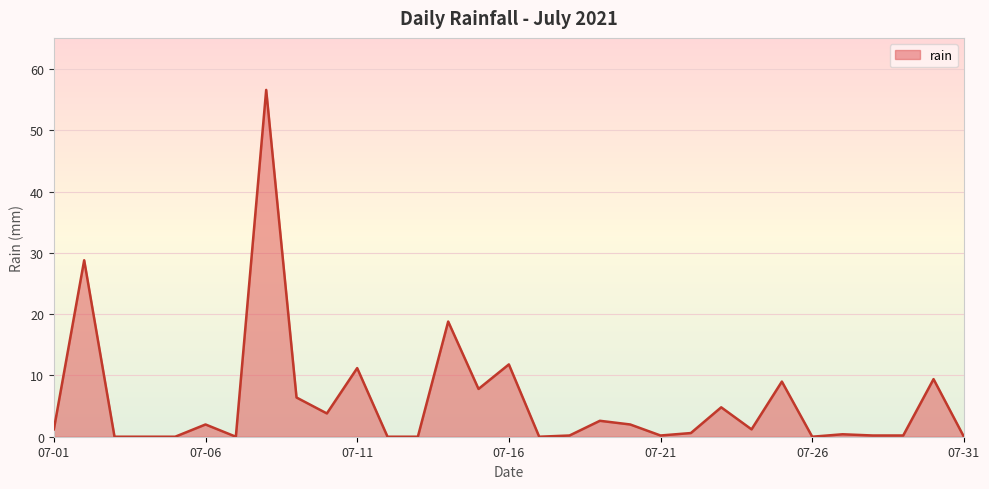

What is the difference between the maximum and minimum values?

56.6